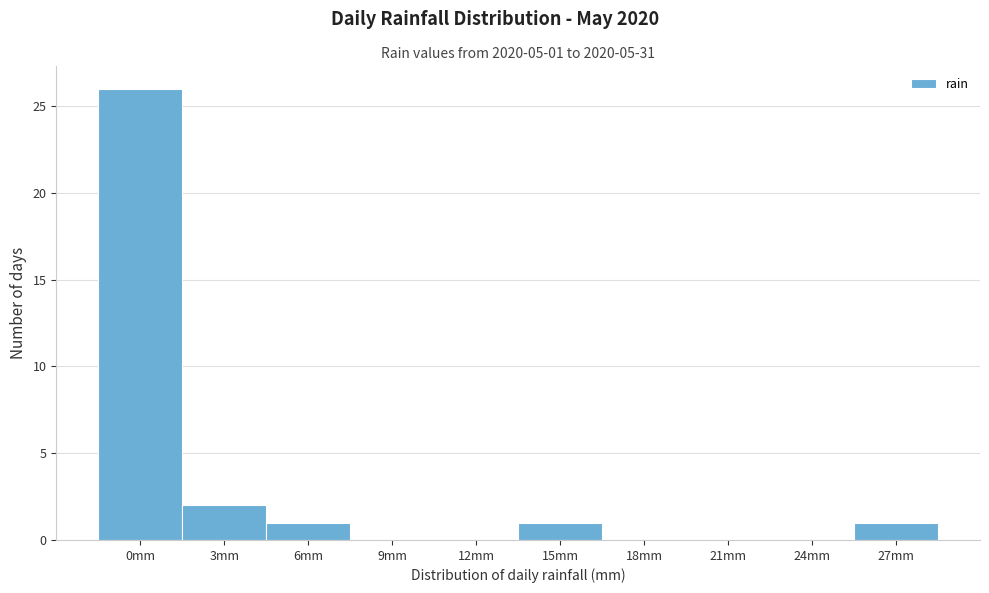

Reading right to left, what are all the values shown in this chart?

27mm=1	24mm=0	21mm=0	18mm=0	15mm=1	12mm=0	9mm=0	6mm=1	3mm=2	0mm=26